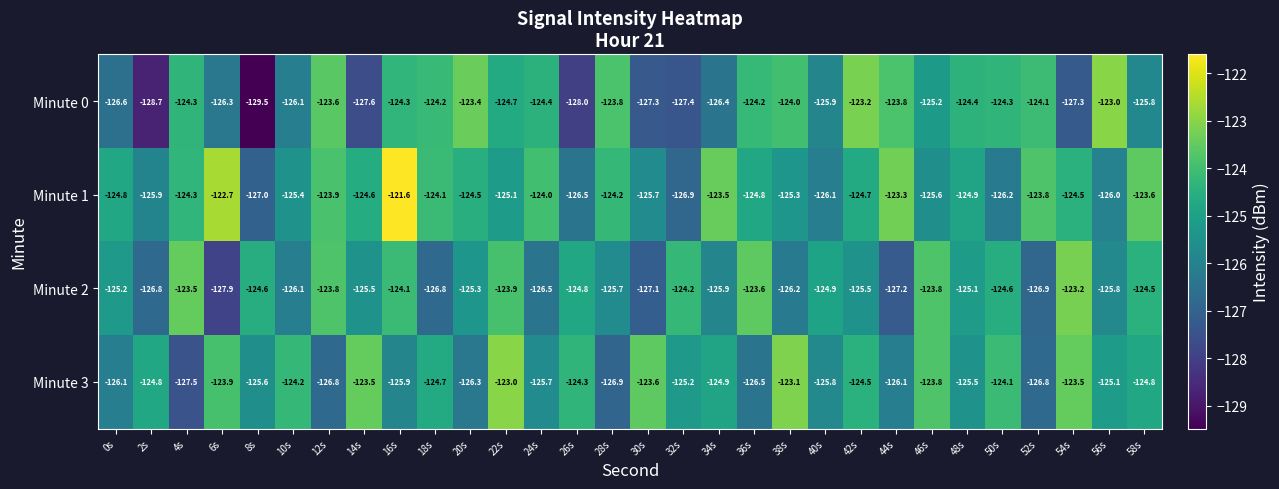

What is the smallest value displayed?

-129.5